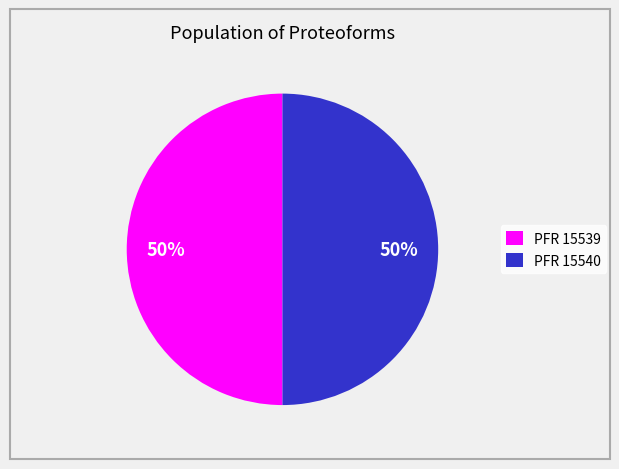

Do PFR 15539 and PFR 15540 together represent more than half of the pie?

Yes